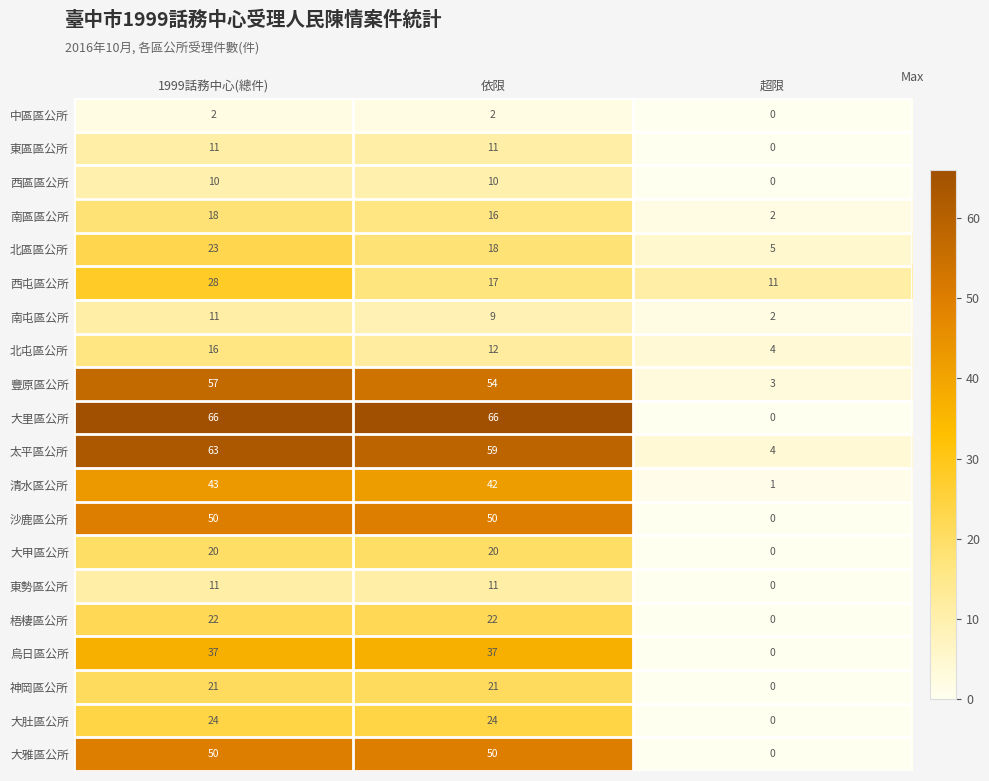

What is the maximum value shown in the chart?

66